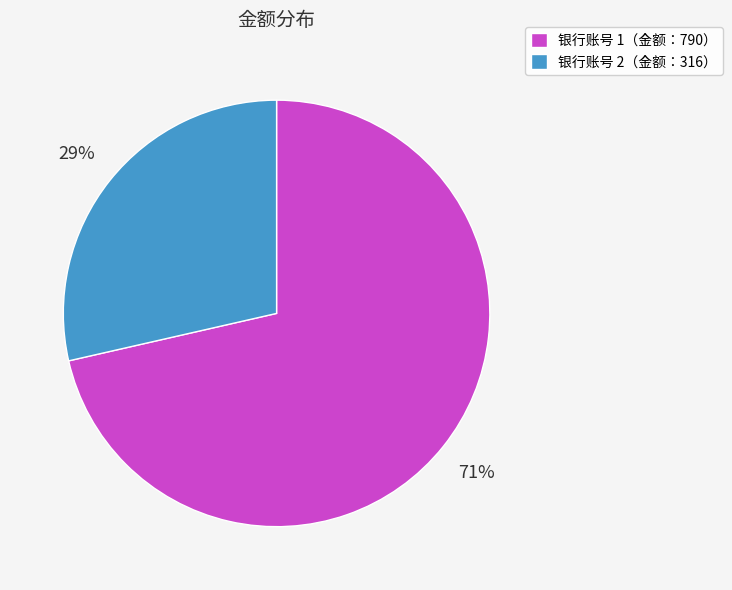

Do 银行账号 2（金额：316） and 银行账号 1（金额：790） together represent more than half of the pie?

Yes